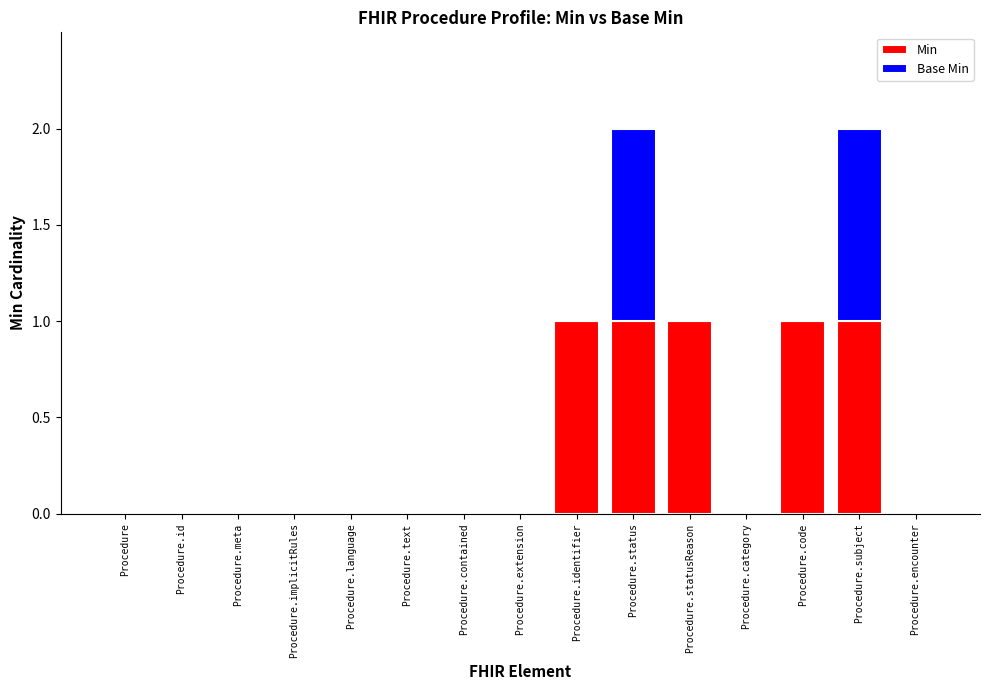

What is the sum of all Min values?

5